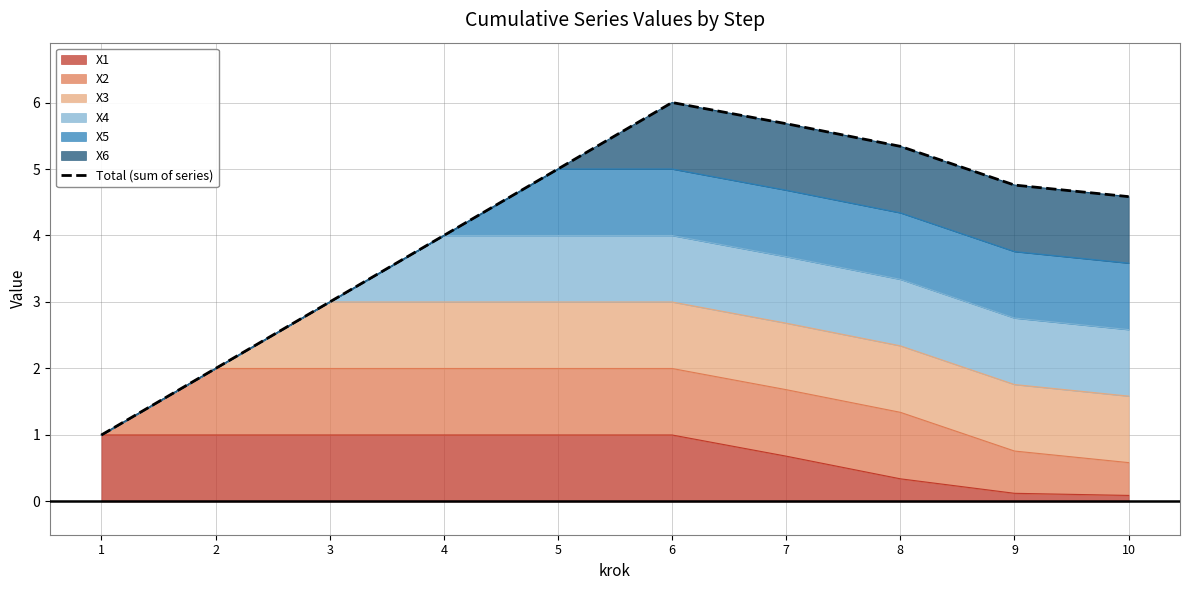

Is it true that the value at 9 is 4.8?

True